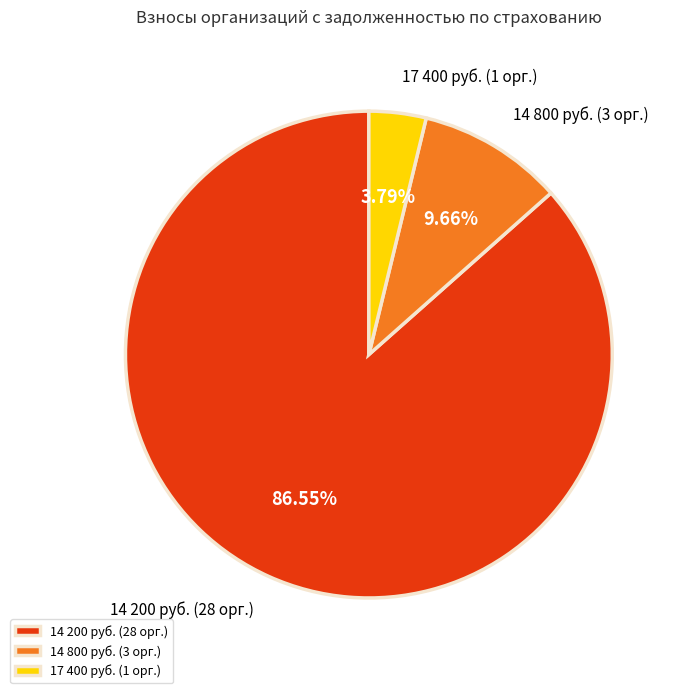

Combined, do 14 200 руб. (28 орг.) and 14 800 руб. (3 орг.) account for over 50%?

Yes